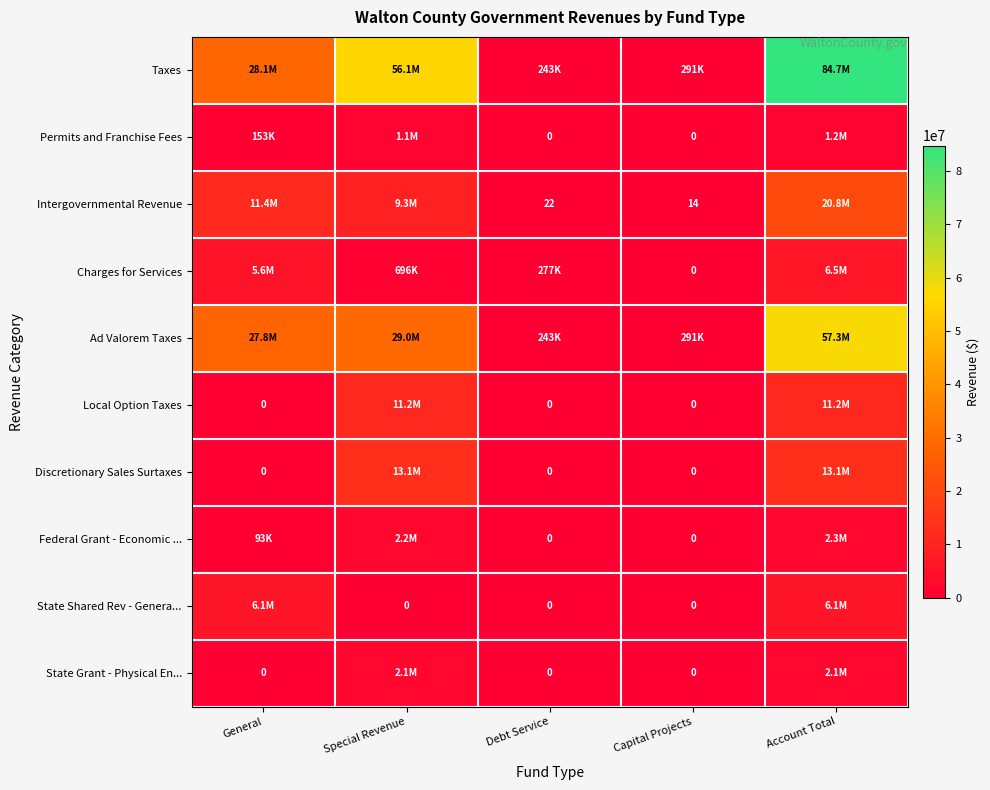

List the labels in order of Charges for Services value, smallest first.

Capital Projects, Debt Service, Special Revenue, General, Account Total